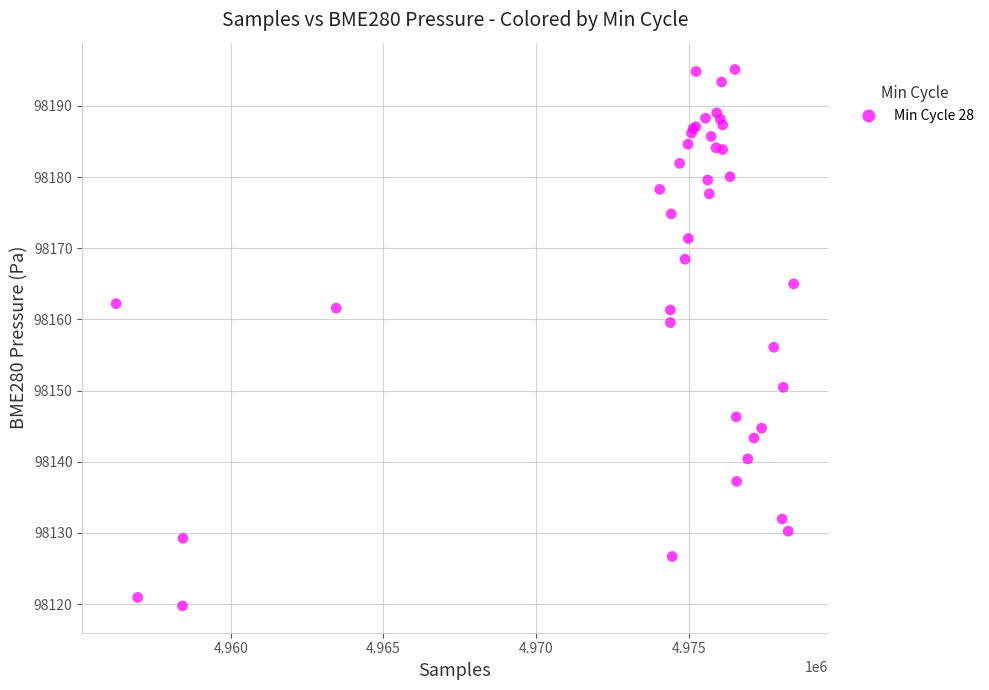

What Y value in the scatter plot is closest to 98157?

98156.1